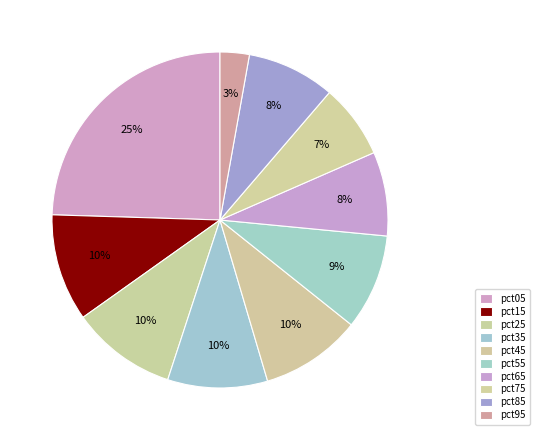

Which category has the biggest portion of the pie?

pct05